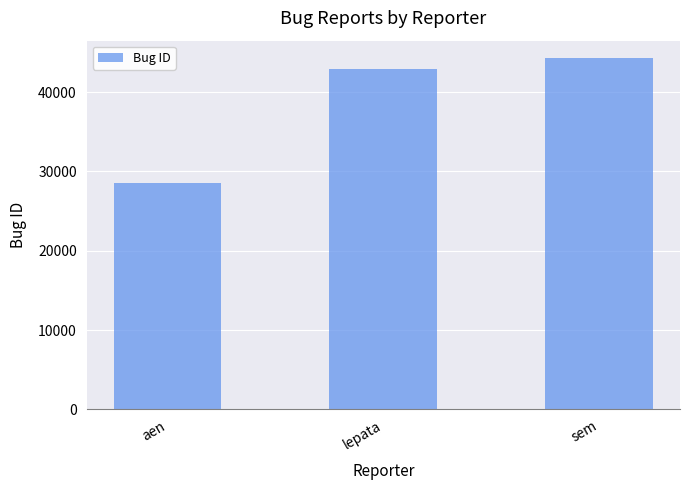

At which label is the value closest to 36429?

lepata